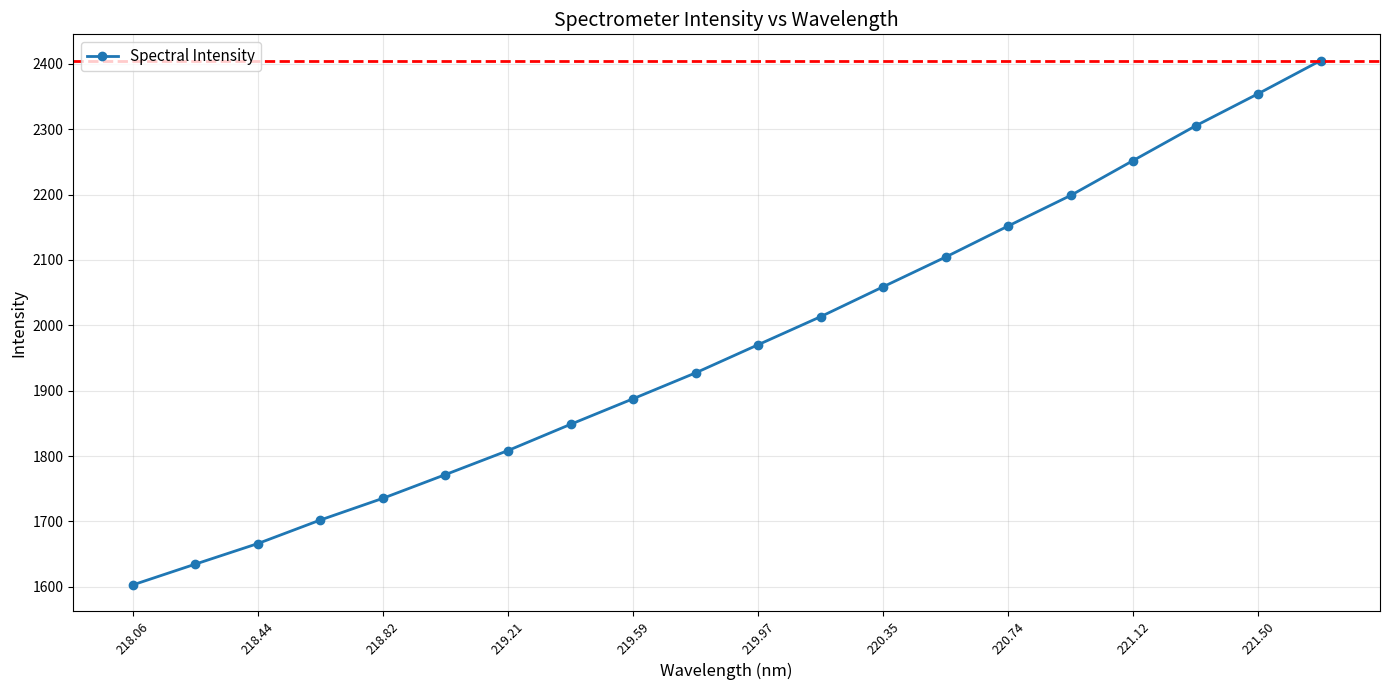

What is the minimum value shown in the chart?

1602.7